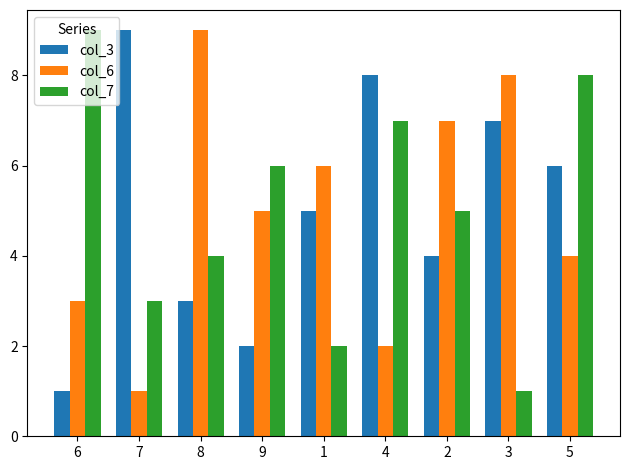

What is the sum of all col_7 values?

45